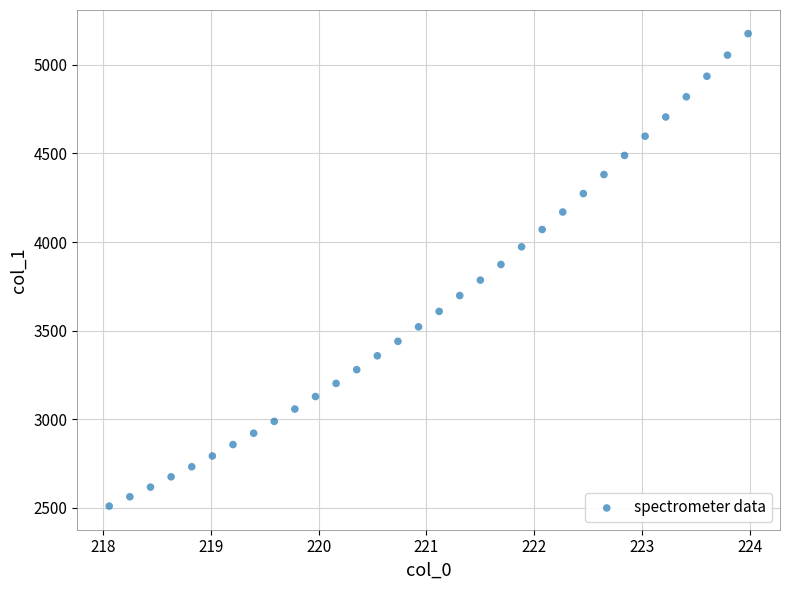

What is the range of X values (max minus min)?

5.9